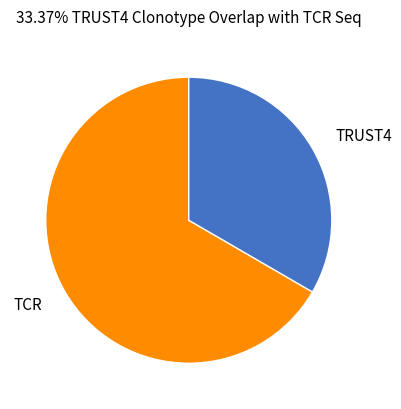

How many slices are in this pie chart?

2